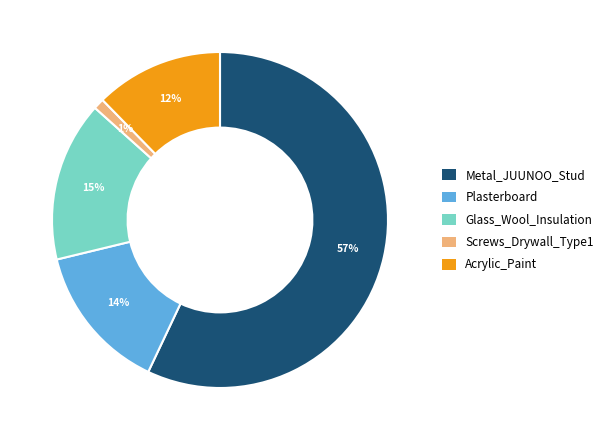

Is the sum of Glass_Wool_Insulation and Metal_JUUNOO_Stud greater than half?

Yes